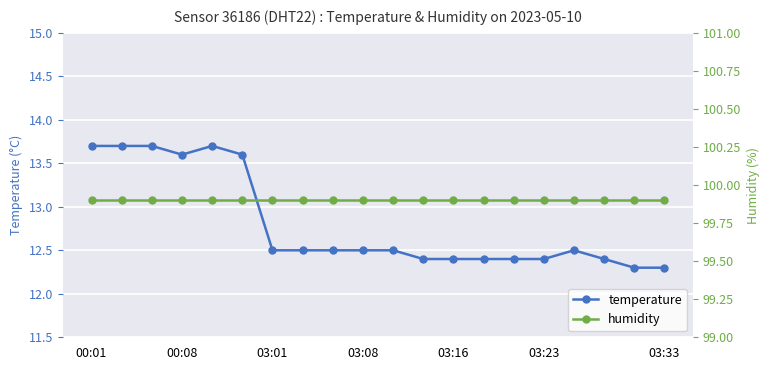

Reading left to right, list all the values displayed in this chart.

temperature: 13.7	13.7	13.7	13.6	13.7	13.6	12.5	12.5	12.5	12.5	12.5	12.4	12.4	12.4	12.4	12.4	12.5	12.4	12.3	12.3
humidity: 99.9	99.9	99.9	99.9	99.9	99.9	99.9	99.9	99.9	99.9	99.9	99.9	99.9	99.9	99.9	99.9	99.9	99.9	99.9	99.9